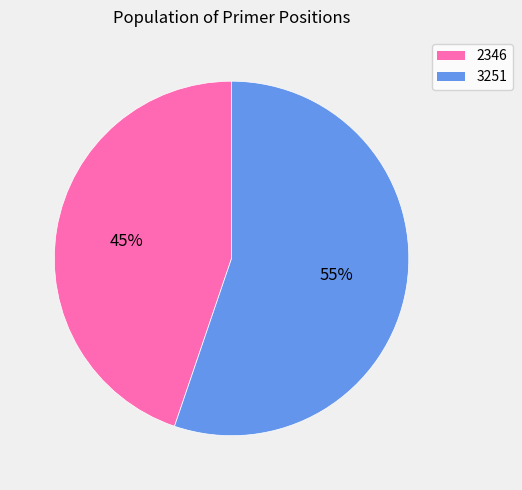

Is it true that 3251 is 55% of the pie?

True